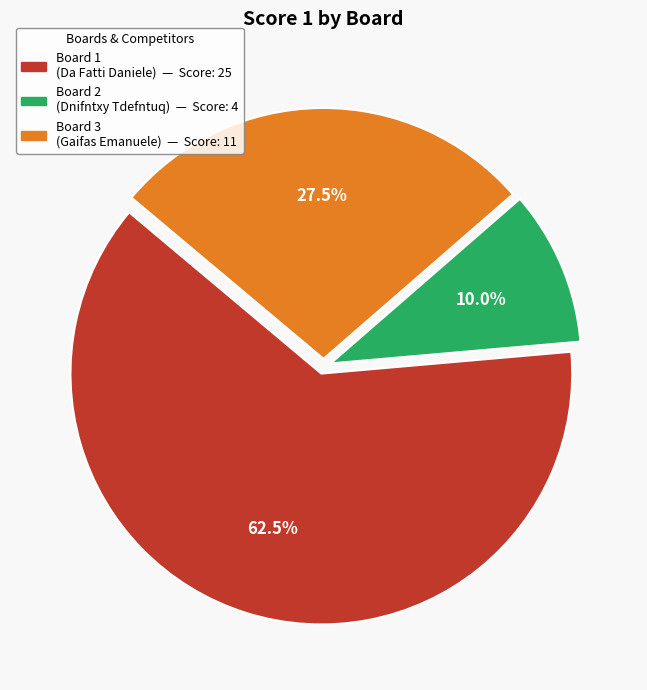

To the nearest percent, what is the difference between the largest and smallest slice percentages?

52%